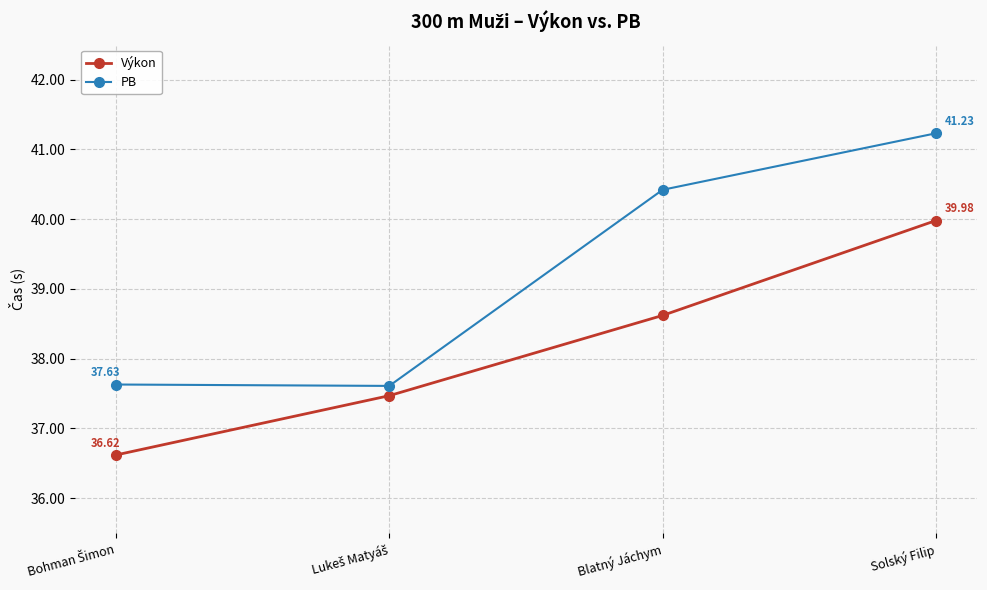

What is the difference between the maximum and minimum values in the Výkon series?

3.4